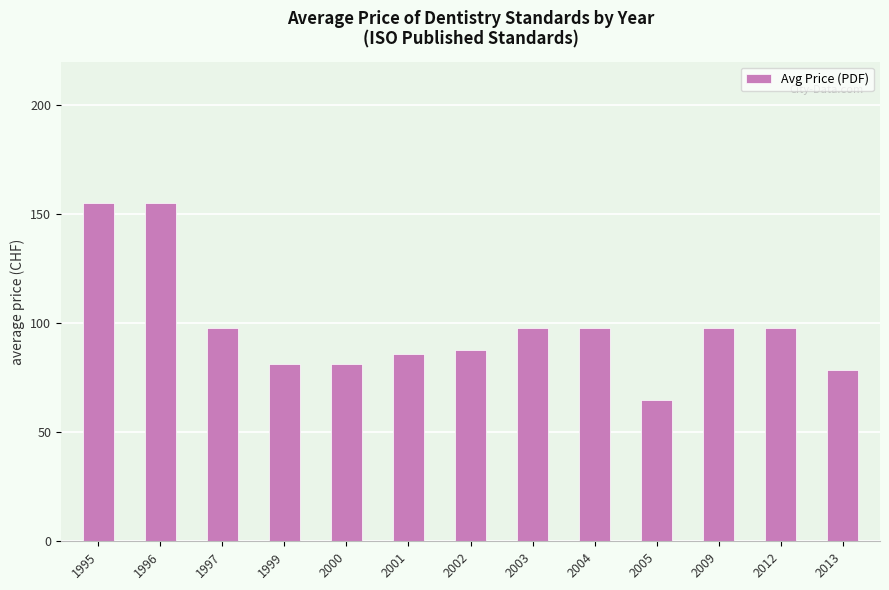

The chart shows a value of 87.5 at 2002. True or false?

True